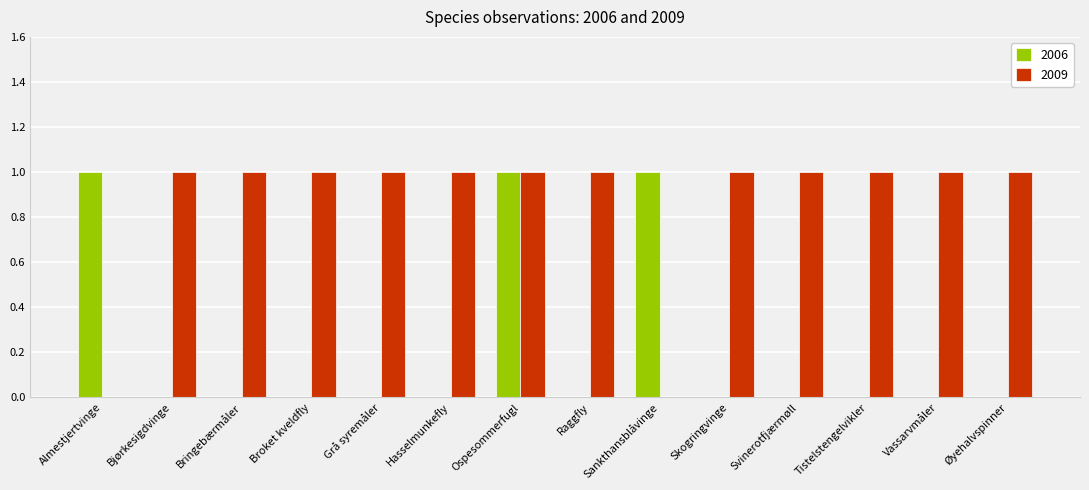

Between Bringebærmåler and Ospesommerfugl, which series saw the biggest shift?

2006